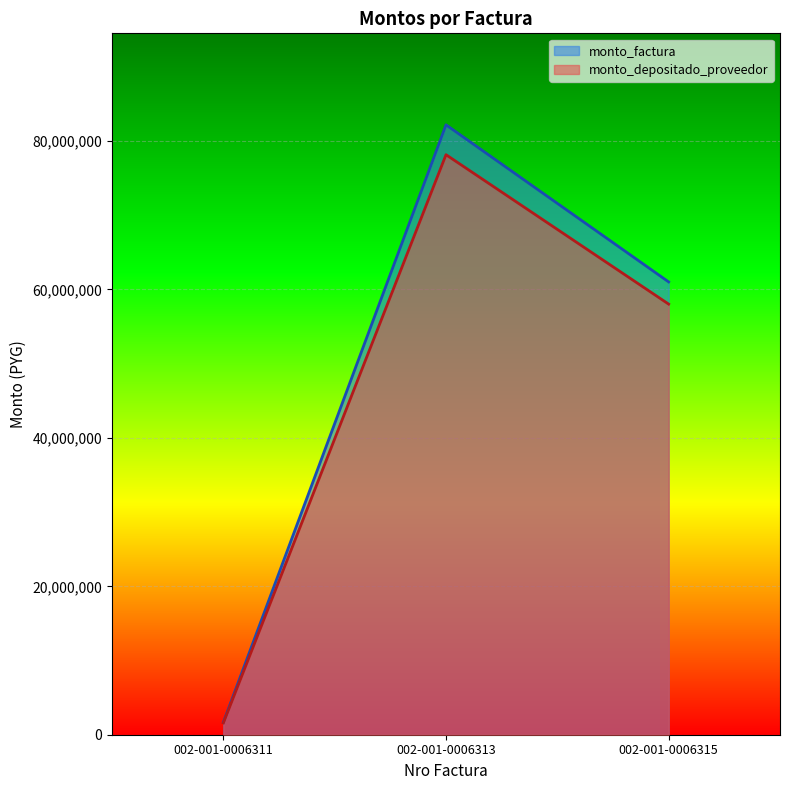

The value of monto_depositado_proveedor at 002-001-0006313 is 41112374. True or false?

False